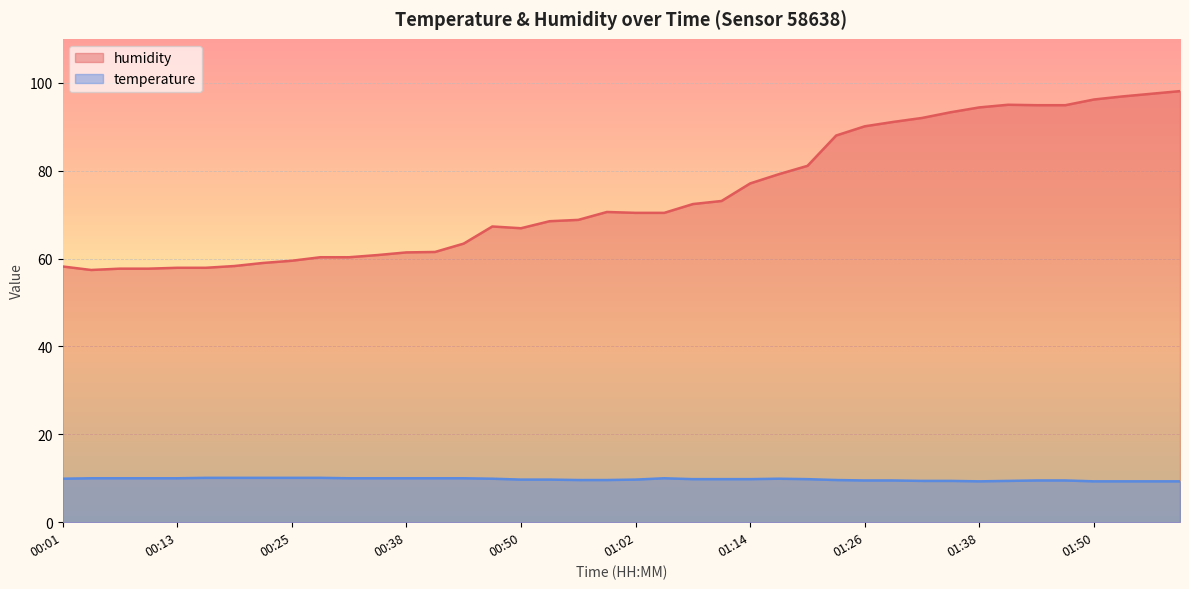

Reading left to right, extract all data points from this chart.

temperature: 9.9	10.0	10.0	10.0	10.0	10.1	10.1	10.1	10.1	10.1	10.0	10.0	10.0	10.0	10.0	9.9	9.7	9.7	9.6	9.6	9.7	10.0	9.8	9.8	9.8	9.9	9.8	9.6	9.5	9.5	9.4	9.4	9.3	9.4	9.5	9.5	9.3	9.3	9.3	9.3
humidity: 58.2	57.4	57.7	57.7	57.9	57.9	58.3	59.0	59.5	60.3	60.3	60.8	61.4	61.5	63.4	67.3	66.9	68.5	68.8	70.6	70.4	70.4	72.4	73.1	77.1	79.2	81.1	88.0	90.1	91.1	92.0	93.3	94.4	95.0	94.9	94.9	96.2	96.9	97.5	98.1